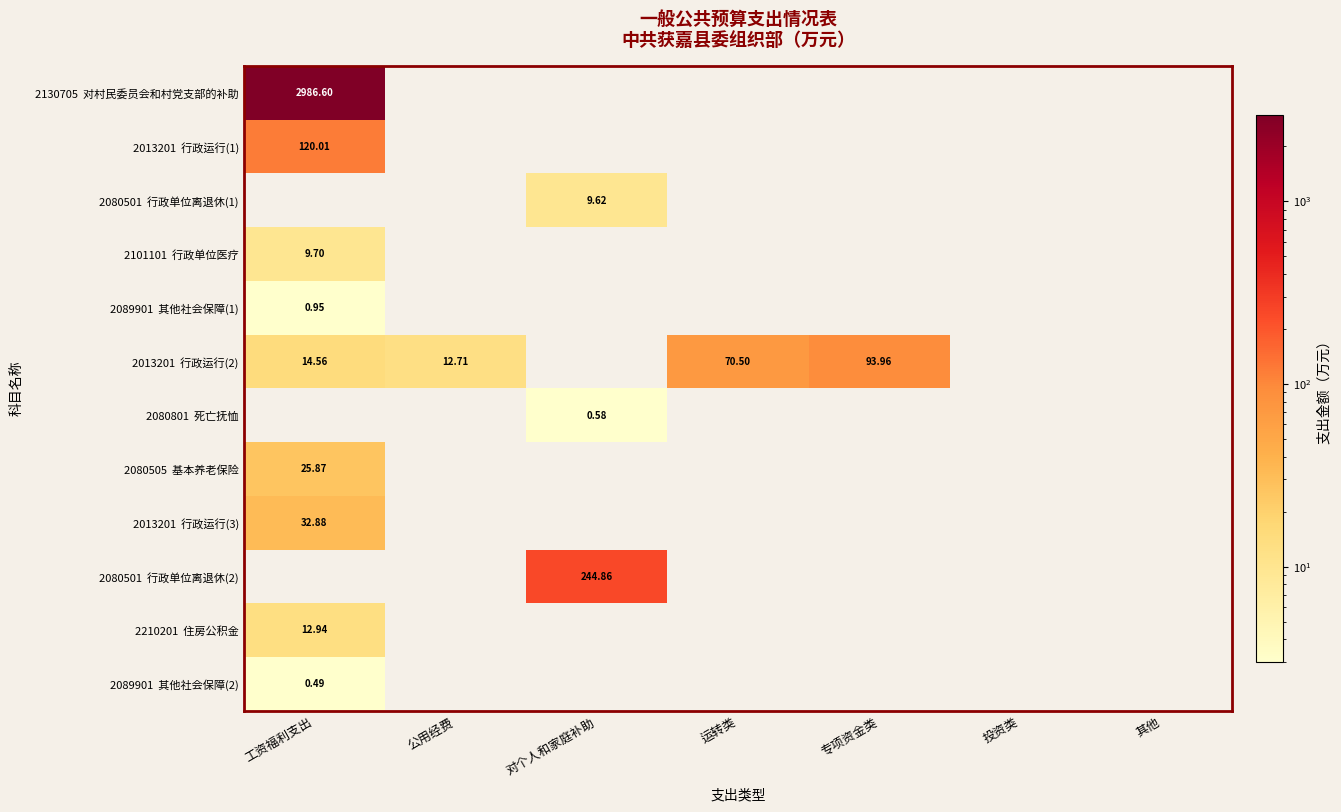

Between 其他 and 工资福利支出, which is larger?

工资福利支出